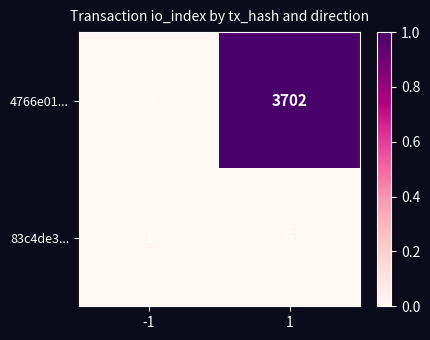

What is the average value of the 83c4de3... series?

3